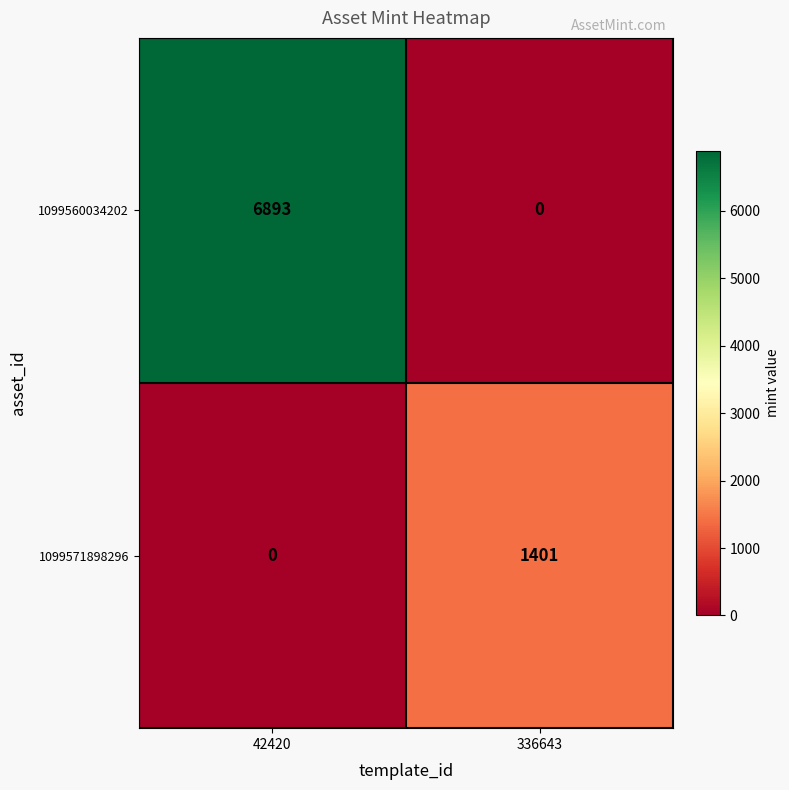

Reading left to right, extract all data points from this chart.

1099560034202: 6893	0
1099571898296: 0	1401